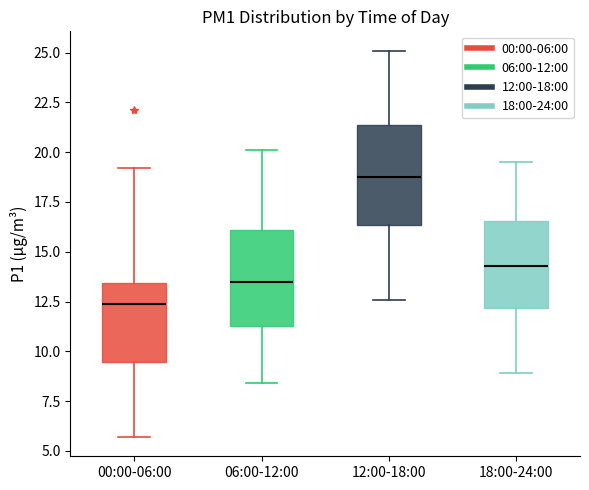

Reading left to right, read every box against the y-axis: the position of its median line, the range the box covers, and the ends of its whiskers. The values are not printed on the chart, so give them approximately, as read against the axis.

00:00-06:00: median 12.5, box 9.5 to 13.5, whiskers 5.5 to 19.0
06:00-12:00: median 13.5, box 11.5 to 16.0, whiskers 8.5 to 20.0
12:00-18:00: median 19.0, box 16.5 to 21.5, whiskers 12.5 to 25.0
18:00-24:00: median 14.5, box 12.0 to 16.5, whiskers 9.0 to 19.5